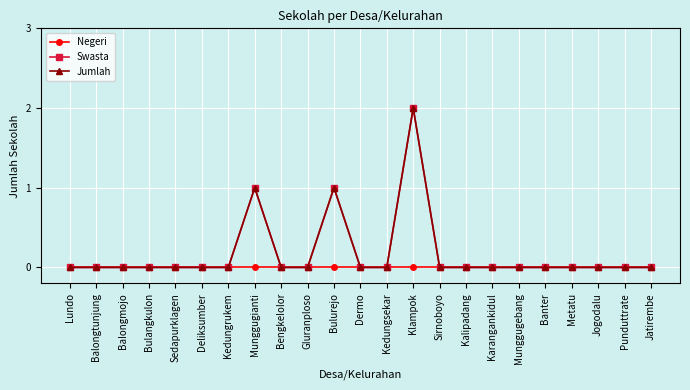

Is this an area chart (filled region under the line)?

No